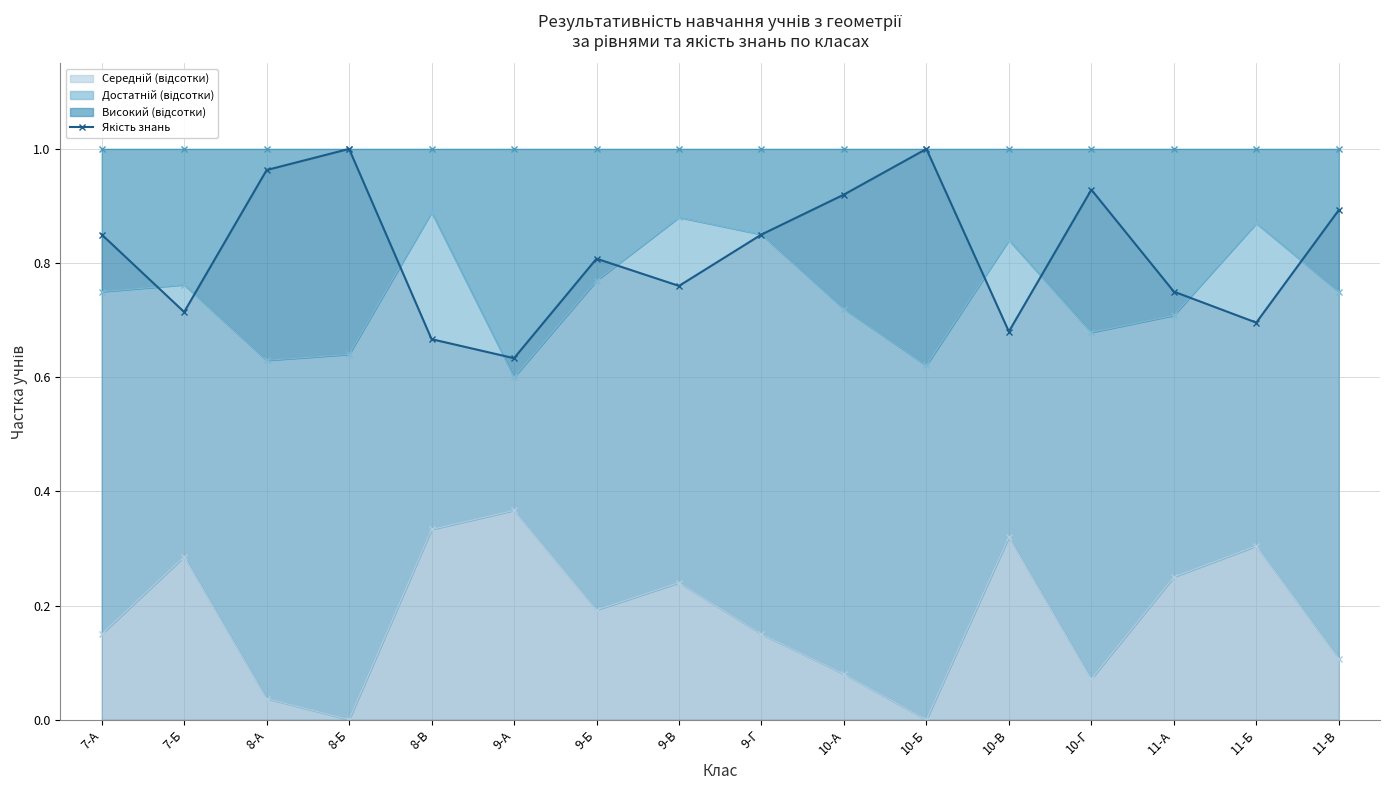

Reading left to right, list all the values displayed in this chart.

7-А=0.8	7-Б=0.7	8-А=1.0	8-Б=1.0	8-В=0.7	9-А=0.6	9-Б=0.8	9-В=0.8	9-Г=0.8	10-А=0.9	10-Б=1.0	10-В=0.7	10-Г=0.9	11-А=0.8	11-Б=0.7	11-В=0.9